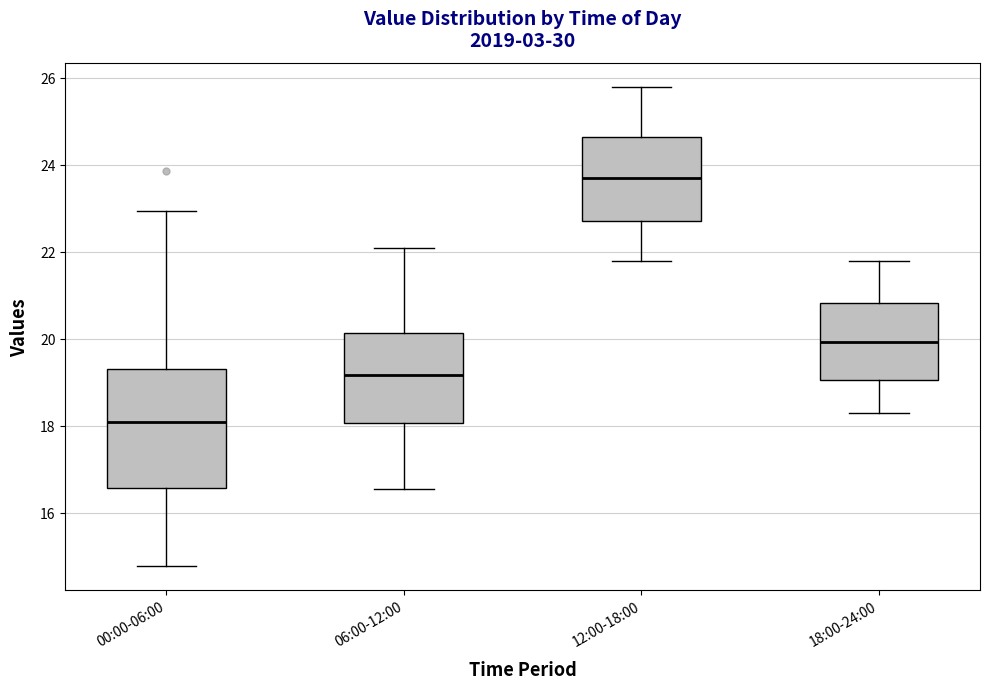

Reading left to right, transcribe this box plot: for each box, give where its median line is, the range the box spans, and where its two whiskers end, as read against the y-axis. The values are not printed on the chart, so give them approximately, as read against the axis.

00:00-06:00: median 18.0, box 16.6 to 19.4, whiskers 14.8 to 23.0
06:00-12:00: median 19.2, box 18.0 to 20.2, whiskers 16.6 to 22.2
12:00-18:00: median 23.8, box 22.8 to 24.6, whiskers 21.8 to 25.8
18:00-24:00: median 20.0, box 19.0 to 20.8, whiskers 18.4 to 21.8